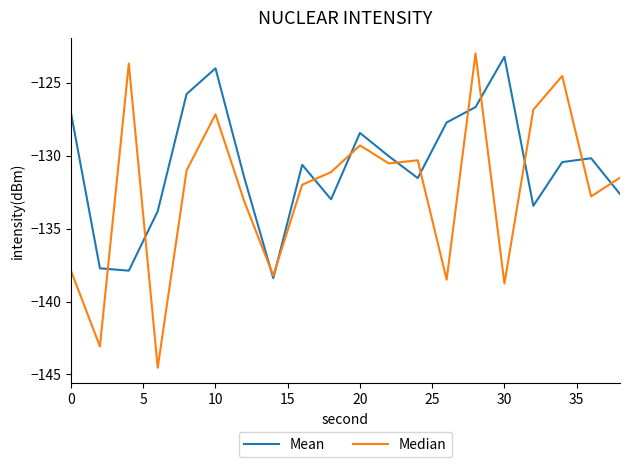

Which series has the largest total across all categories?

Mean